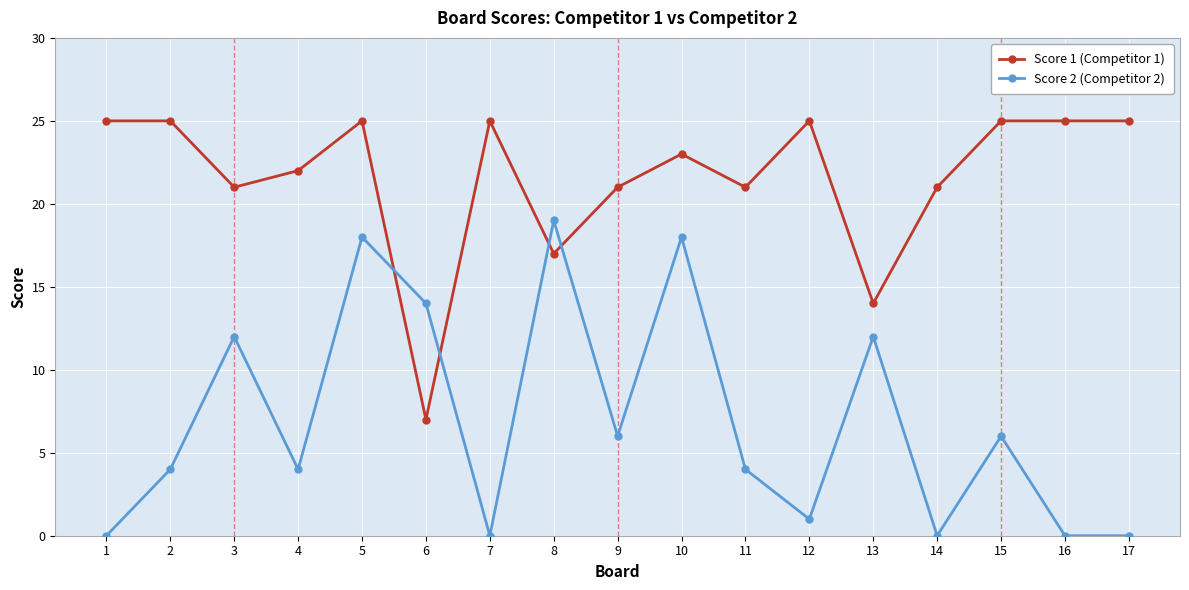

Rank the series at 13 from lowest to highest value.

Score 2 (Competitor 2), Score 1 (Competitor 1)